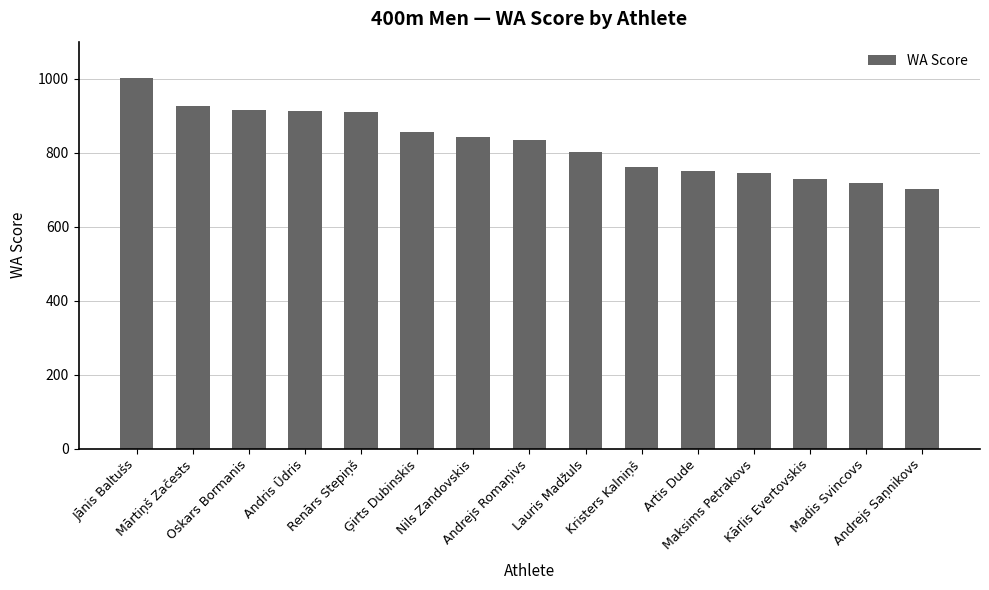

The value at Andrejs Saņnikovs is 702. True or false?

True